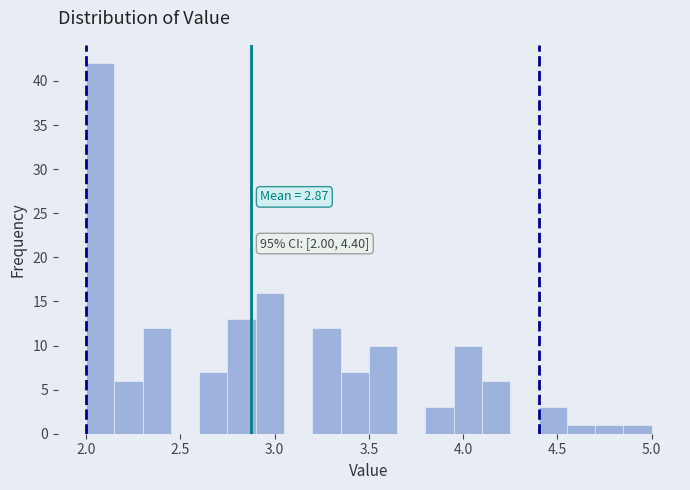

Read against the x-axis, roughly where is the centre of the tallest bar?

2.10